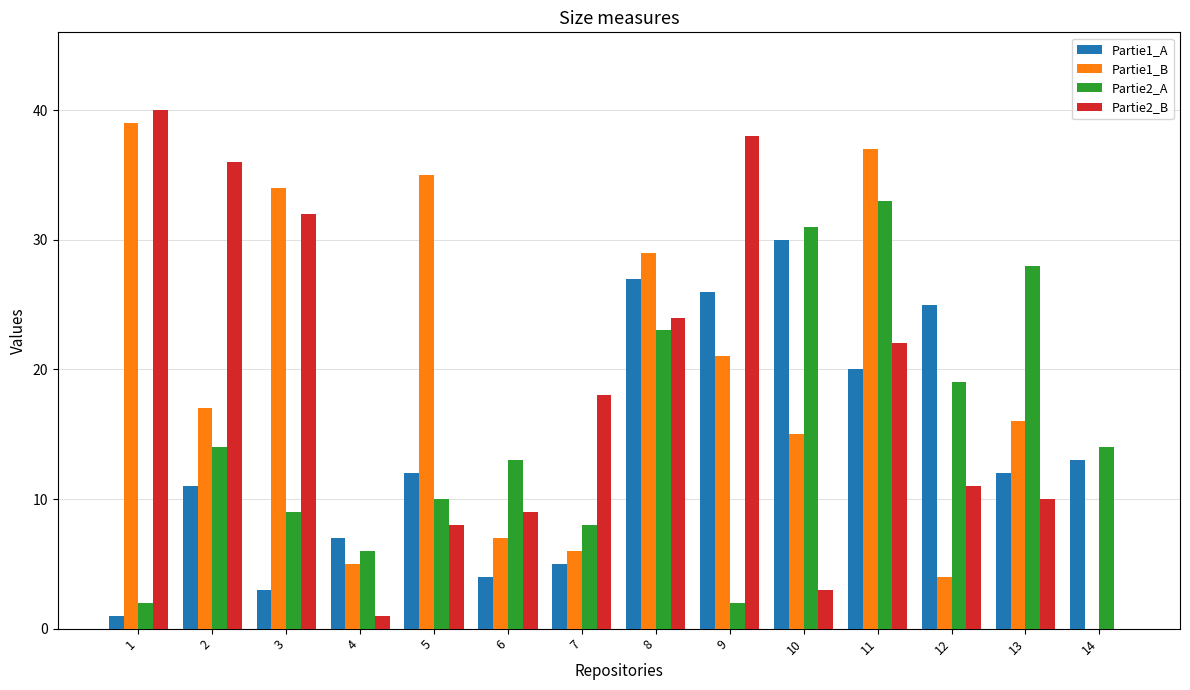

Reading right to left, what are all the values shown in this chart?

Partie1_A: 13	12	25	20	30	26	27	5	4	12	7	3	11	1
Partie1_B: 0	16	4	37	15	21	29	6	7	35	5	34	17	39
Partie2_A: 14	28	19	33	31	2	23	8	13	10	6	9	14	2
Partie2_B: 0	10	11	22	3	38	24	18	9	8	1	32	36	40